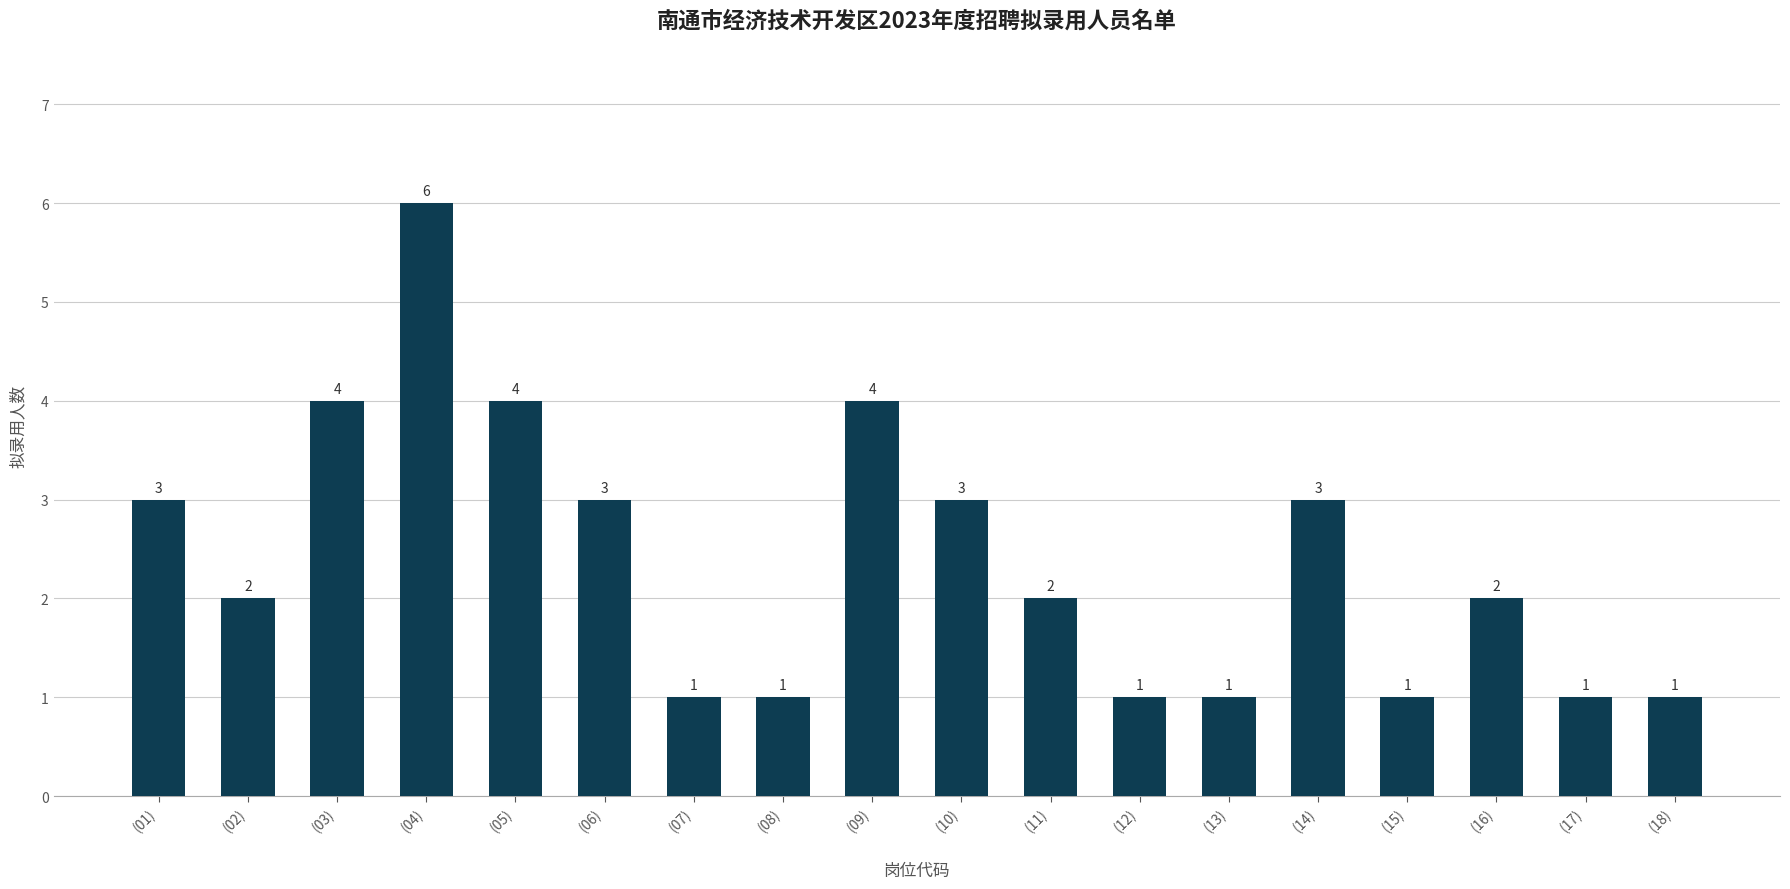

Which category has the highest value across all series?

(04)